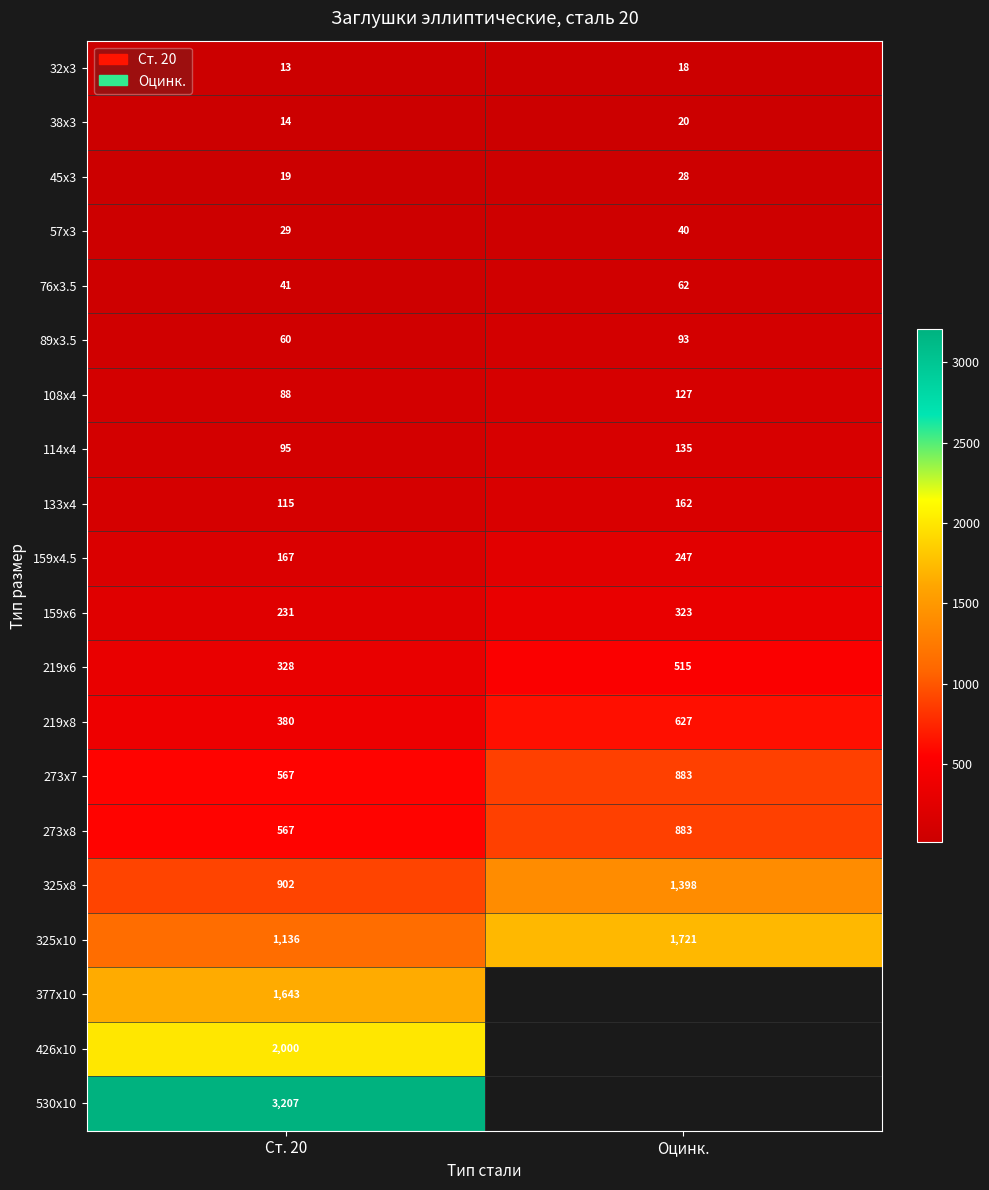

True or false: 133х4 has a value of 284.4 at Оцинк..

False